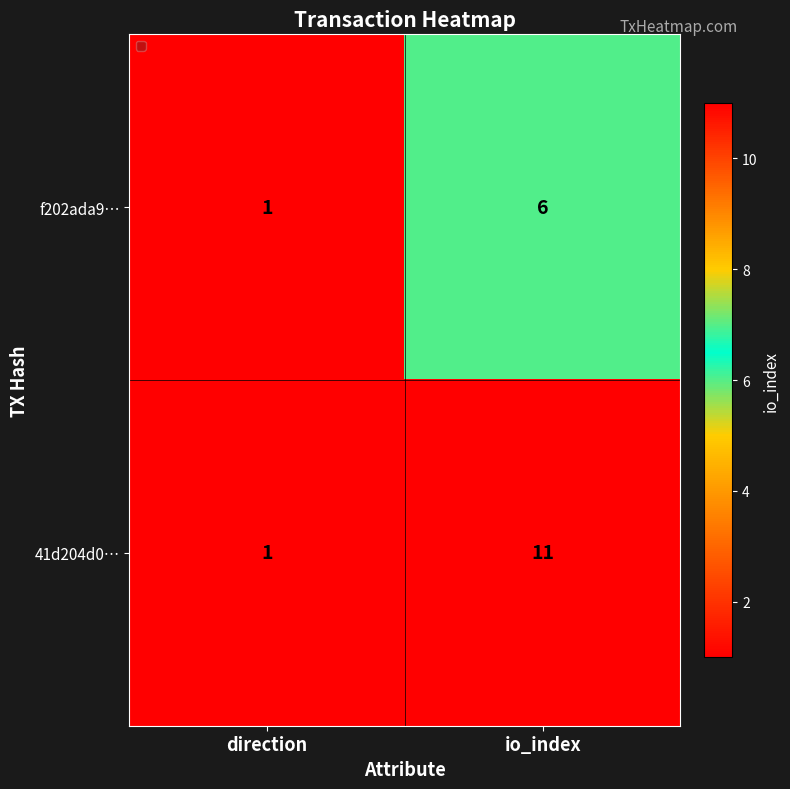

List the series in order of their peak value, highest first.

41d204d0…, f202ada9…